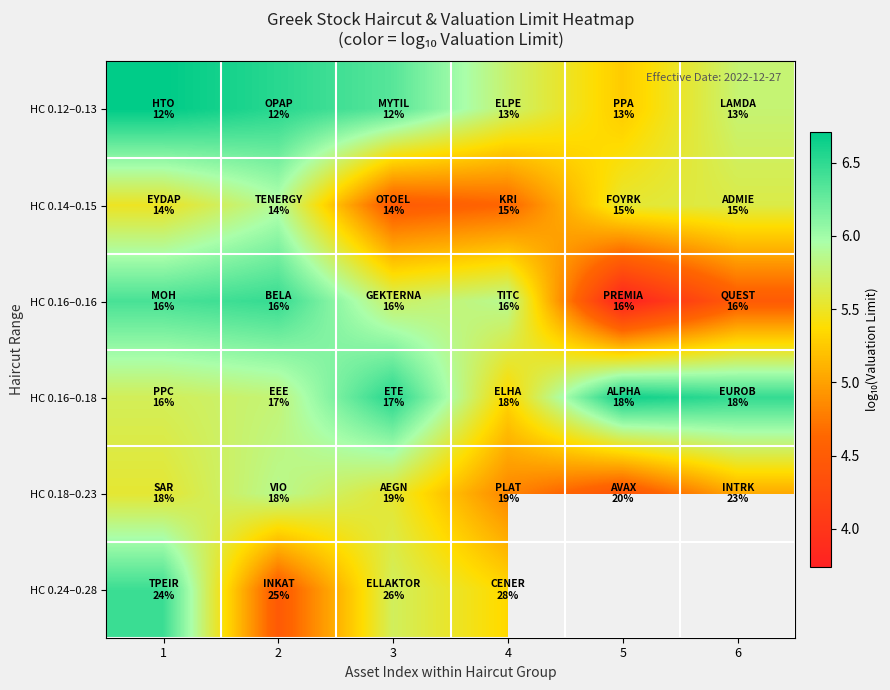

The HC 0.16–0.16 series shows 5.2 at 5. True or false?

False